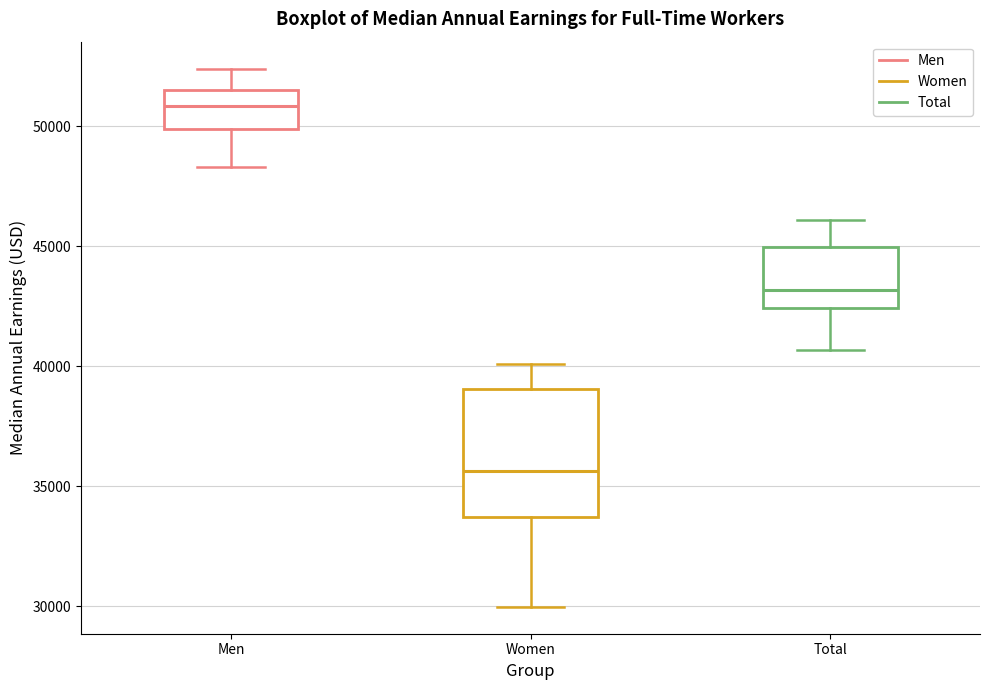

Comparing the boxes themselves (not the whiskers), which one is the tallest?

Women